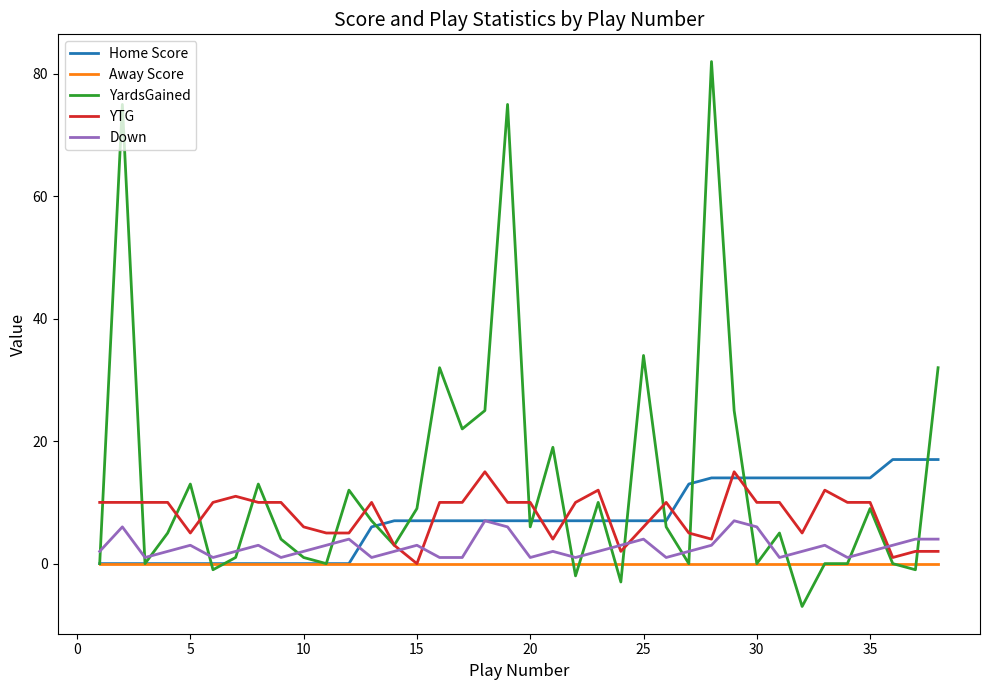

Is this an area chart (filled region under the line)?

No